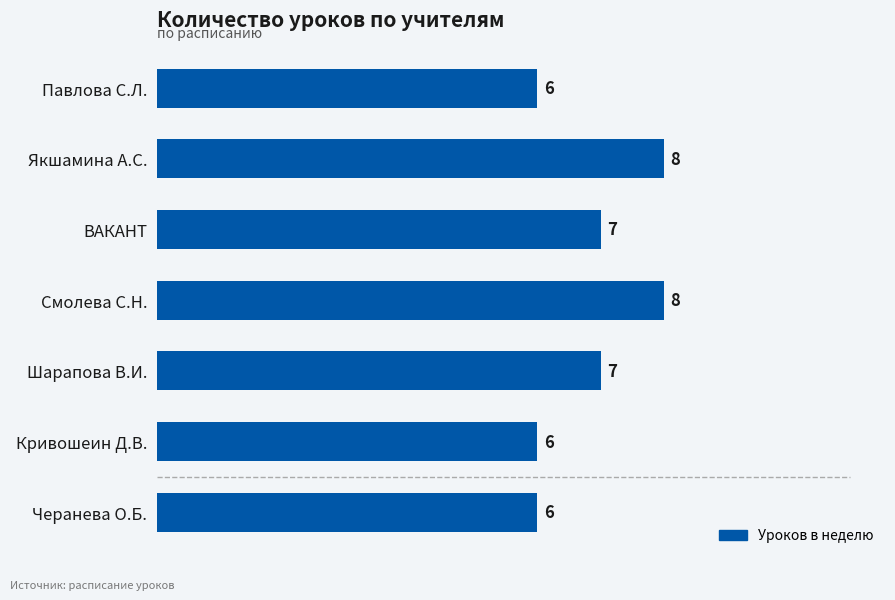

What is the value of the 2nd bar from the top?

8